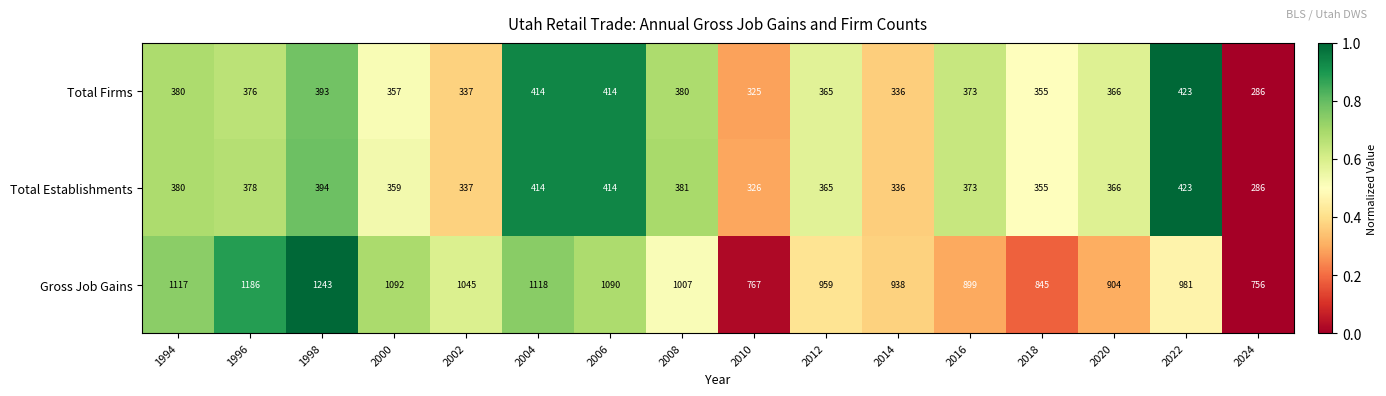

What is the difference between the maximum and second lowest values in the Total Establishments series?

97